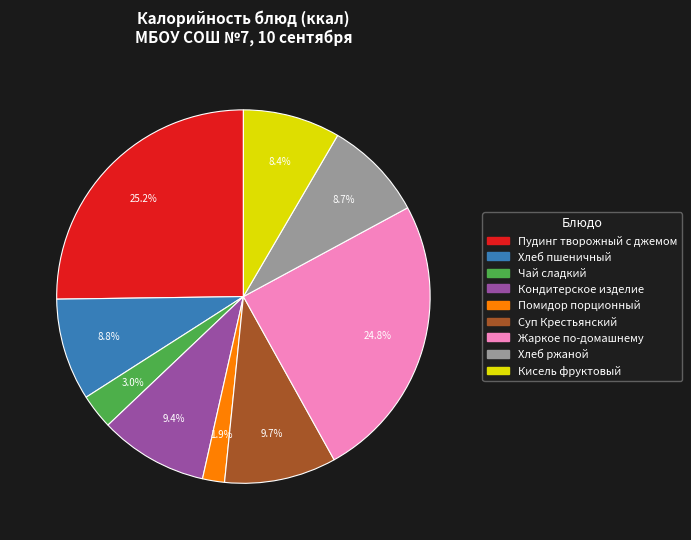

To the nearest percent, what percentage of the pie is Суп Крестьянский?

10%